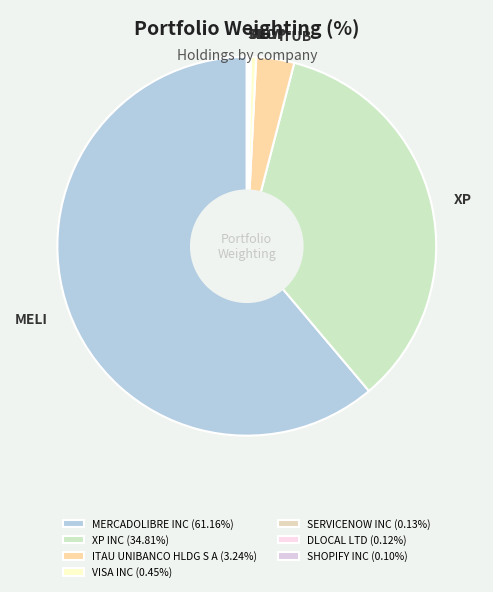

Does any single category account for the majority?

Yes